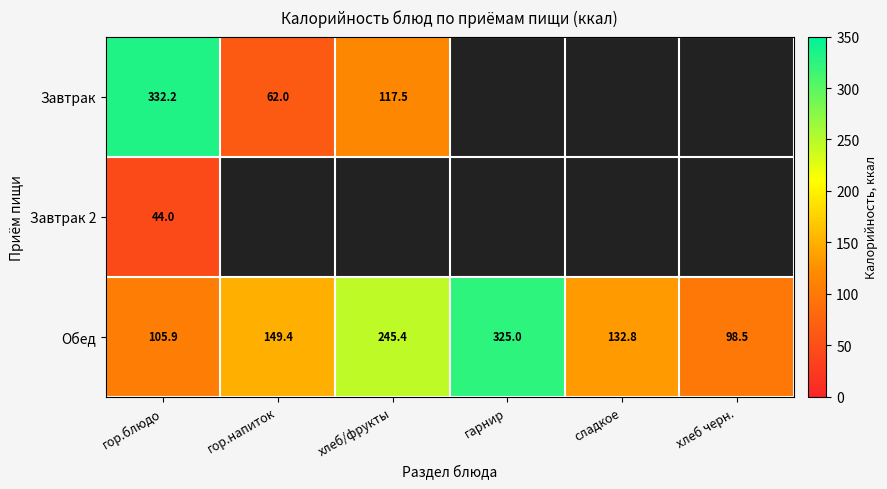

What is the average value of the Обед series?

176.2